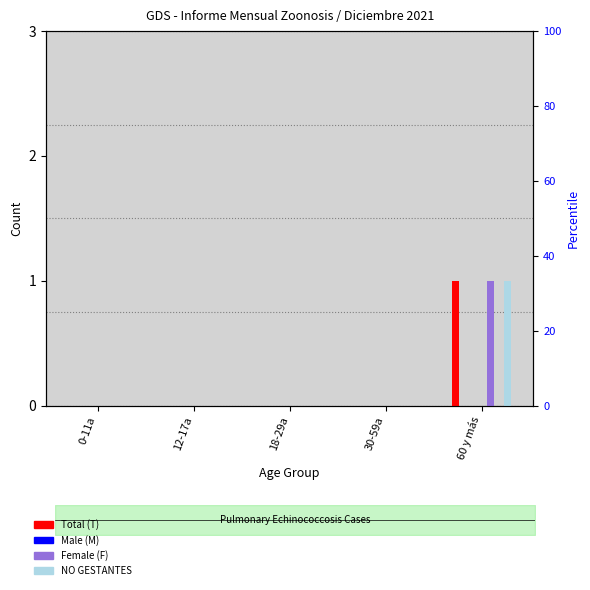

At how many categories does at least one series exceed 0?

1